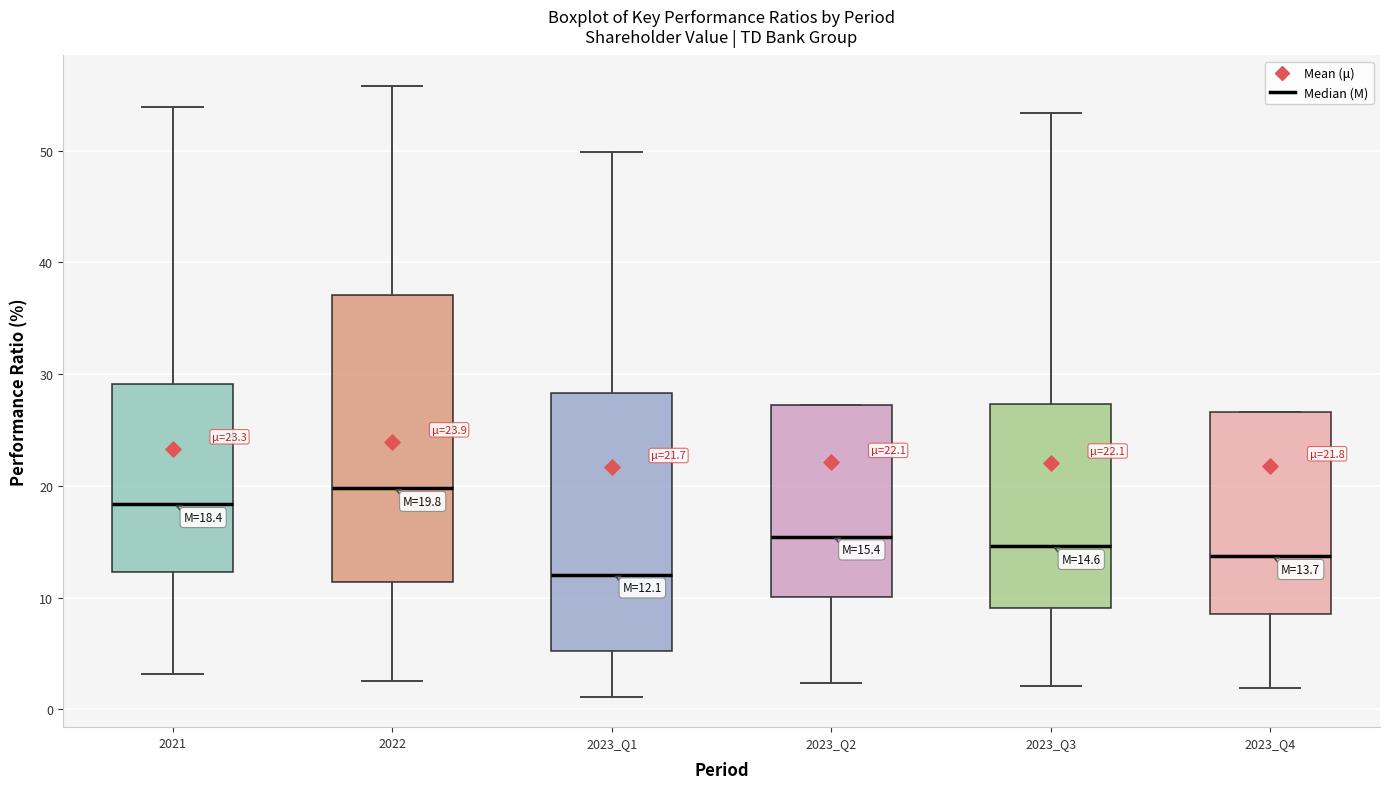

Comparing the boxes themselves (not the whiskers), which one is the tallest?

2022